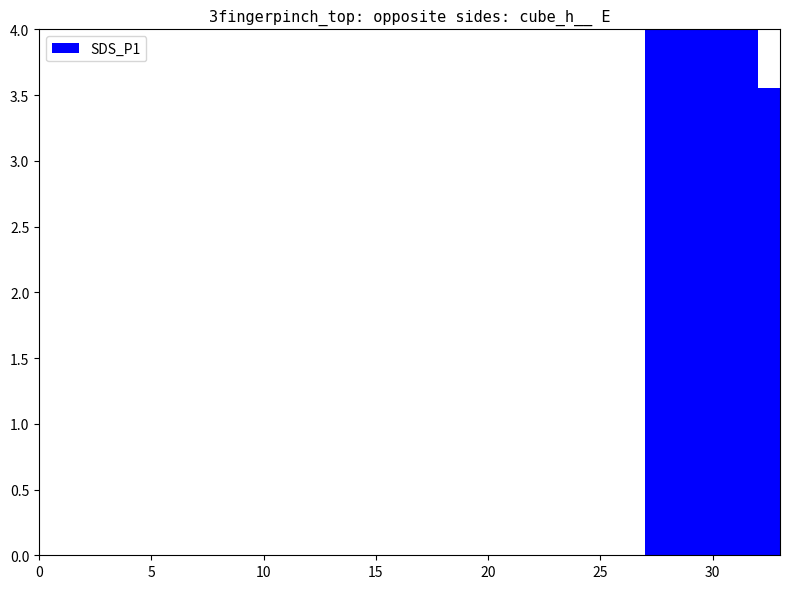

What is the average value?

3.8